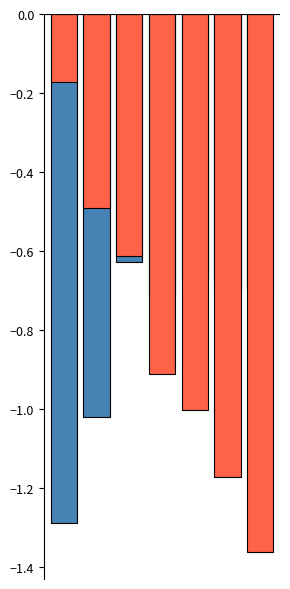

The Ženy SB series shows -0.6 at 2. True or false?

True